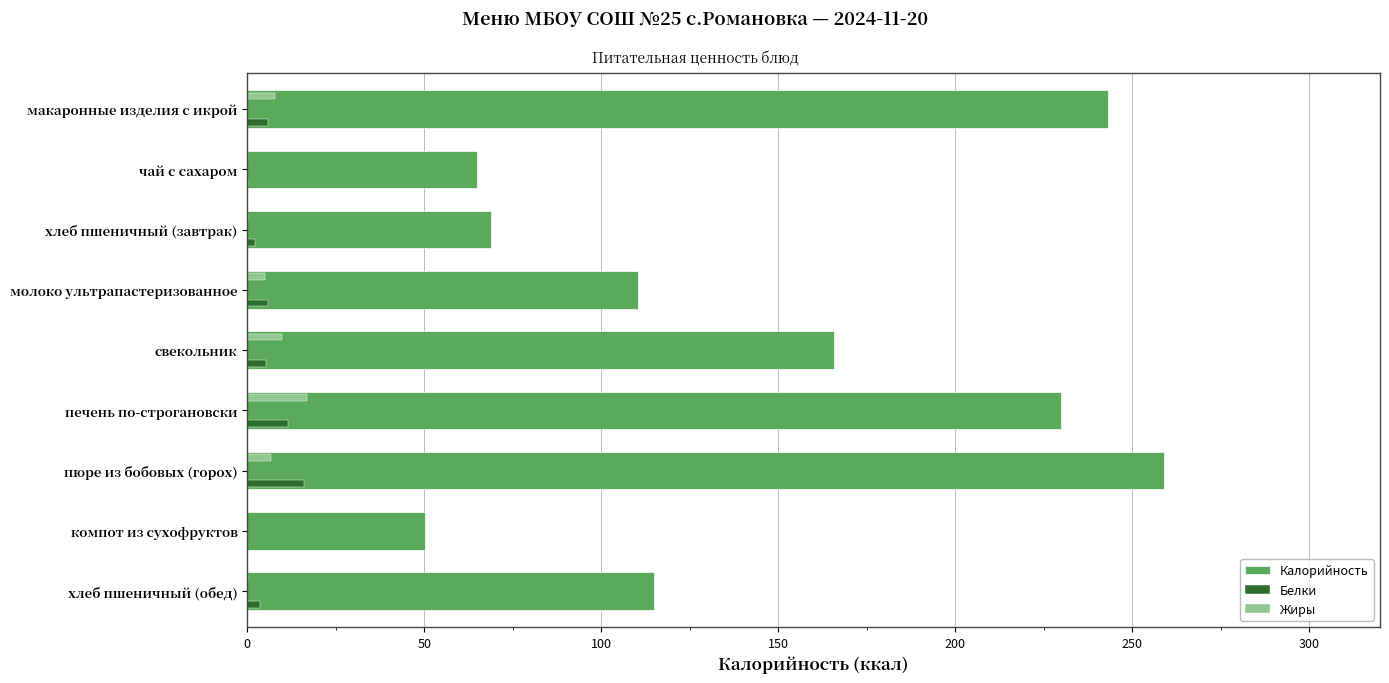

At which label does Жиры reach its peak?

печень по-строгановски